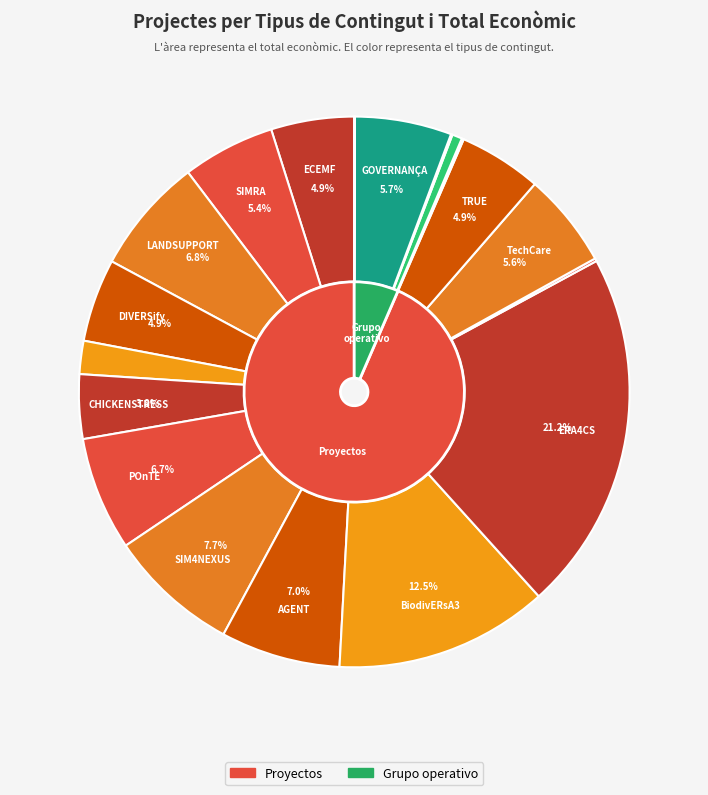

Do SIM4NEXUS and ECEMF together represent more than half of the pie?

No